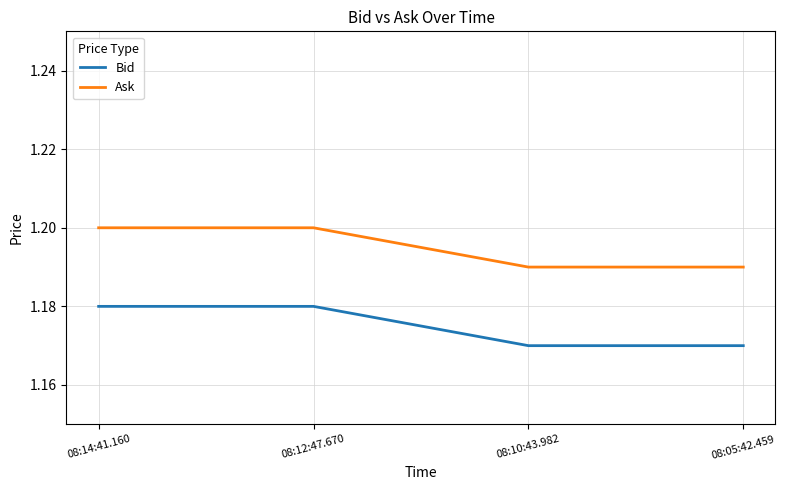

At how many categories does at least one series exceed 1?

4